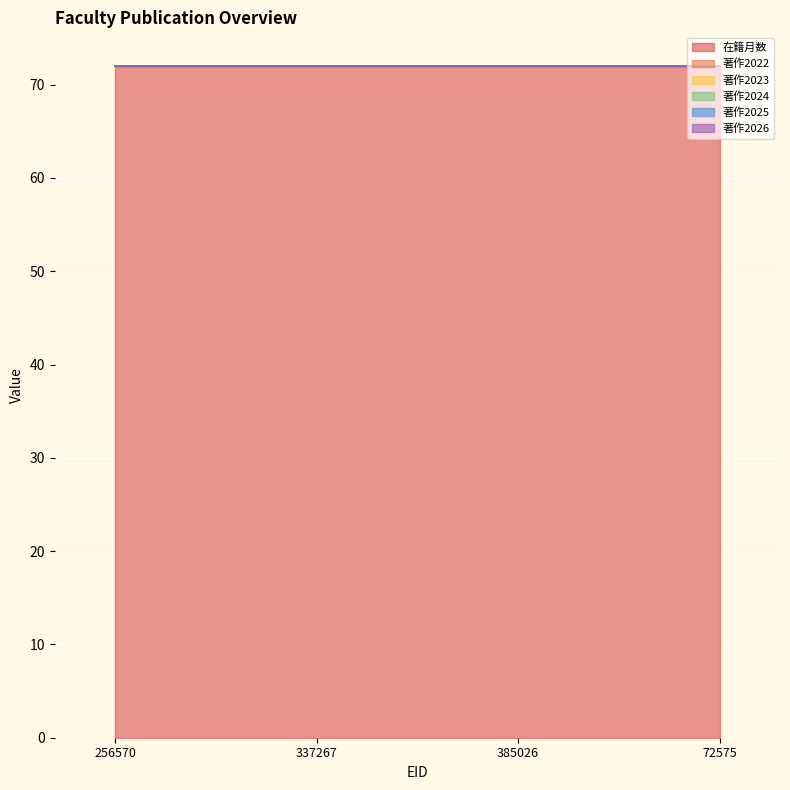

What is the label of the 3rd point from the left?

385026